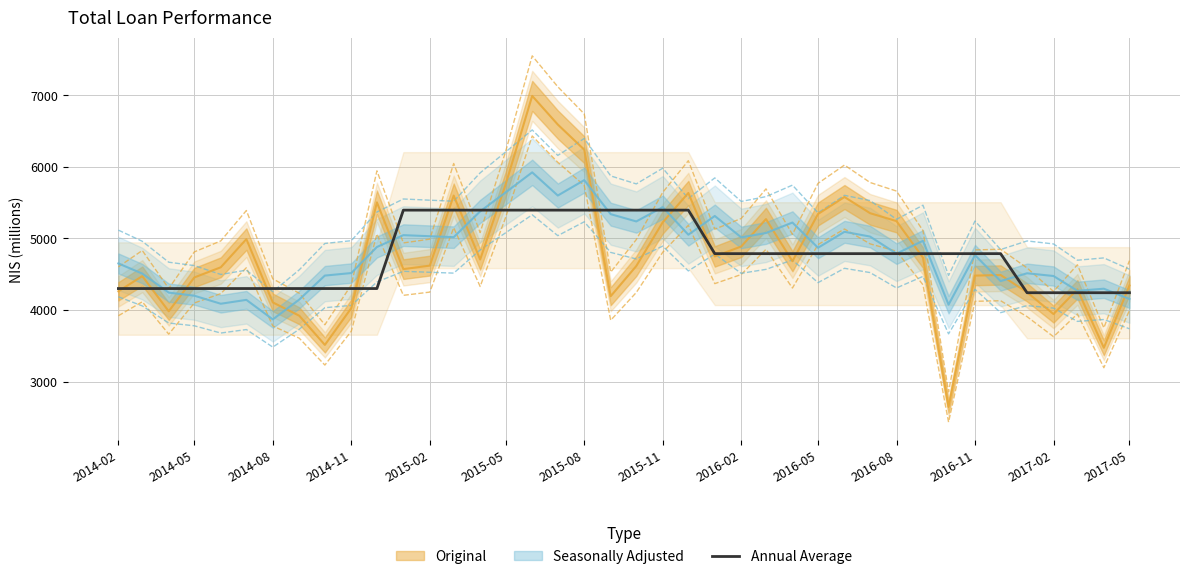

What is the value of the 26th point from the left?

4787.8